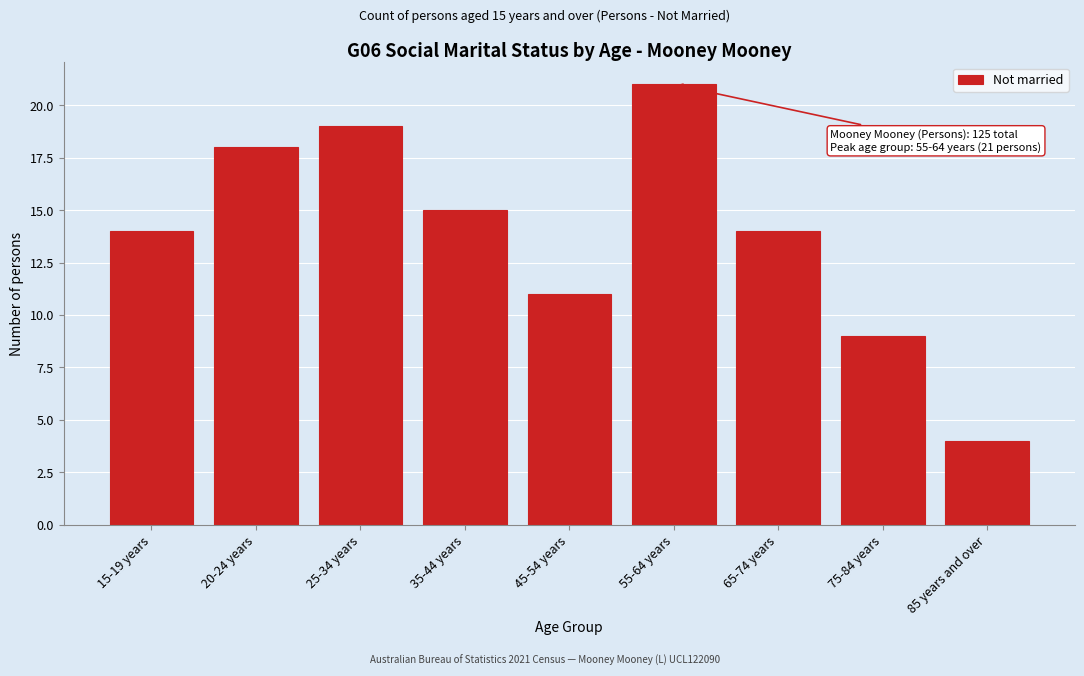

Reading left to right, list all the values displayed in this chart.

14	18	19	15	11	21	14	9	4